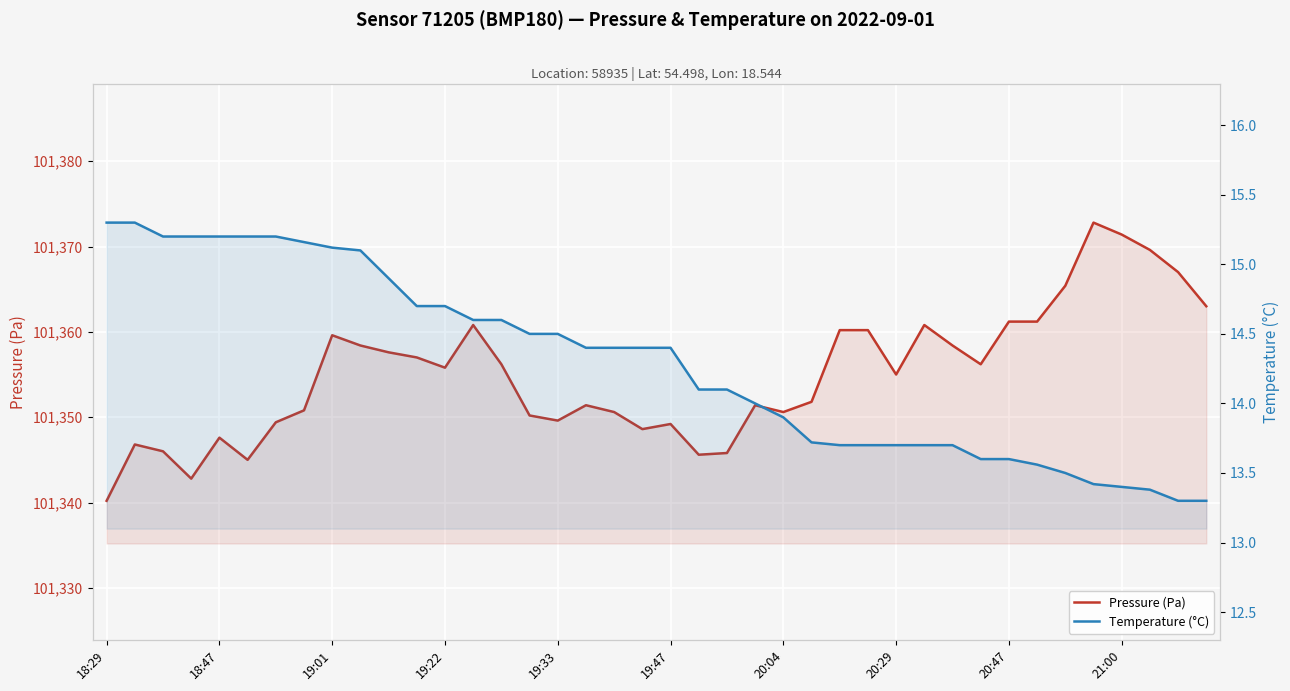

The value of Temperature (°C) at 19 is 5.2. True or false?

False